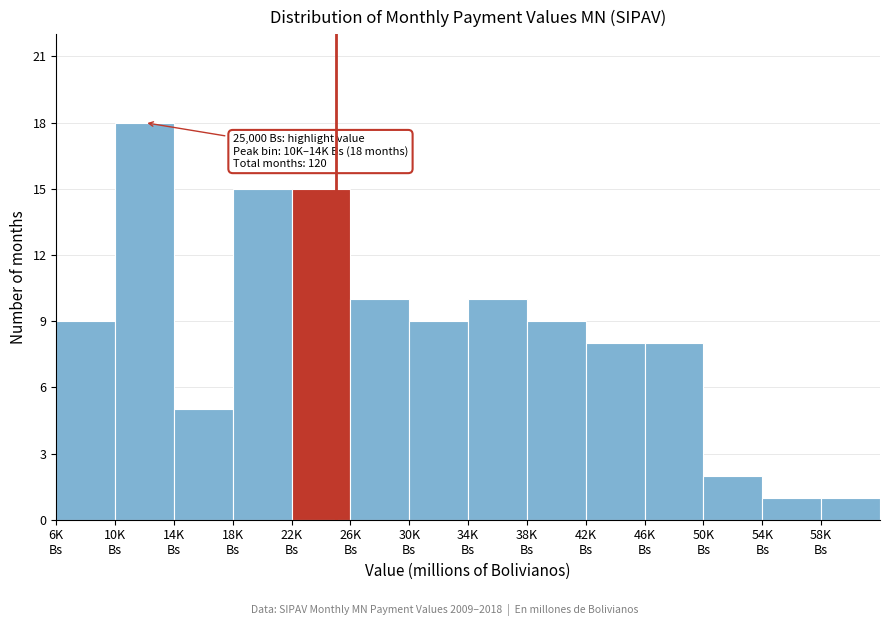

Reading left to right, list all the values displayed in this chart.

9	18	5	15	15	10	9	10	9	8	8	2	1	1